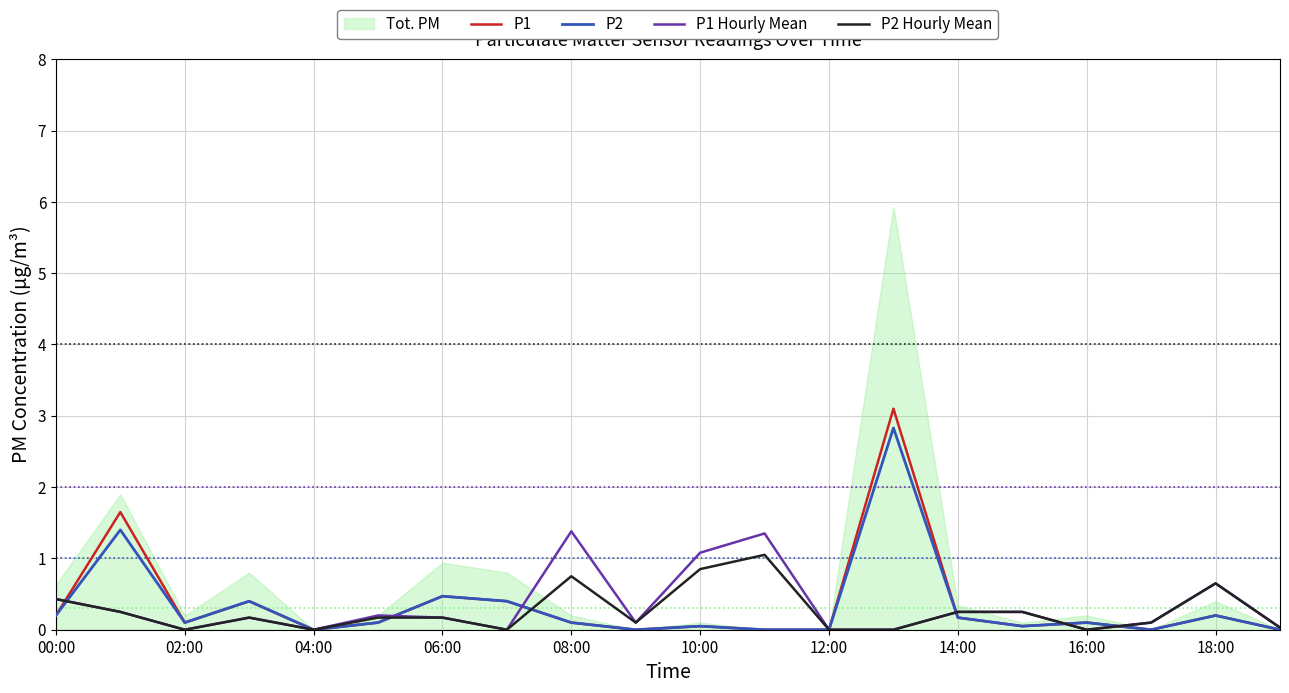

How many intersections are there between P2 Hourly Mean and P1?

6